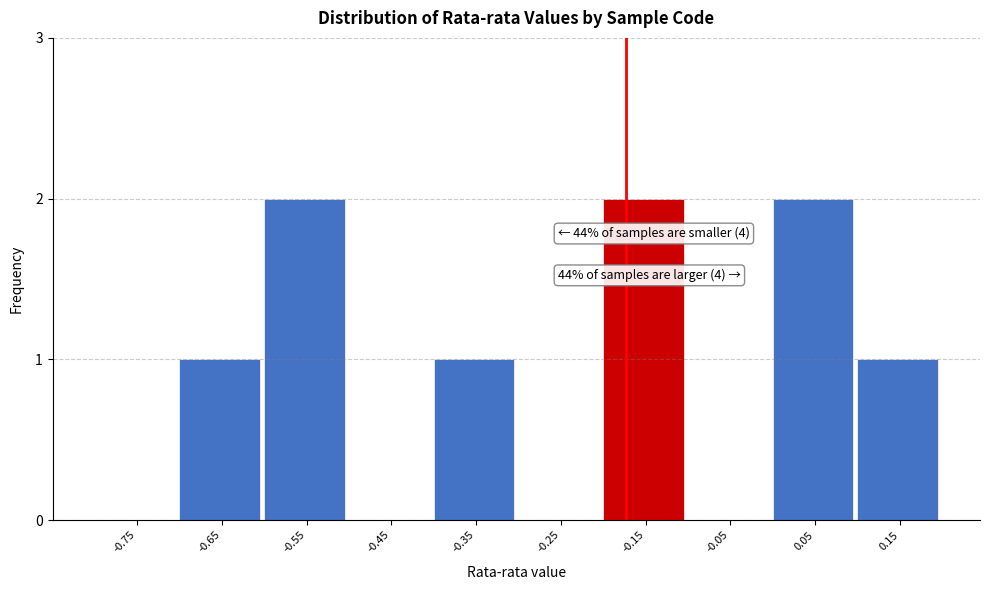

Reading left to right, list all the values displayed in this chart.

-0.75=0	-0.65=1	-0.55=2	-0.45=0	-0.35=1	-0.25=0	-0.15=2	-0.05=0	0.05=2	0.15=1